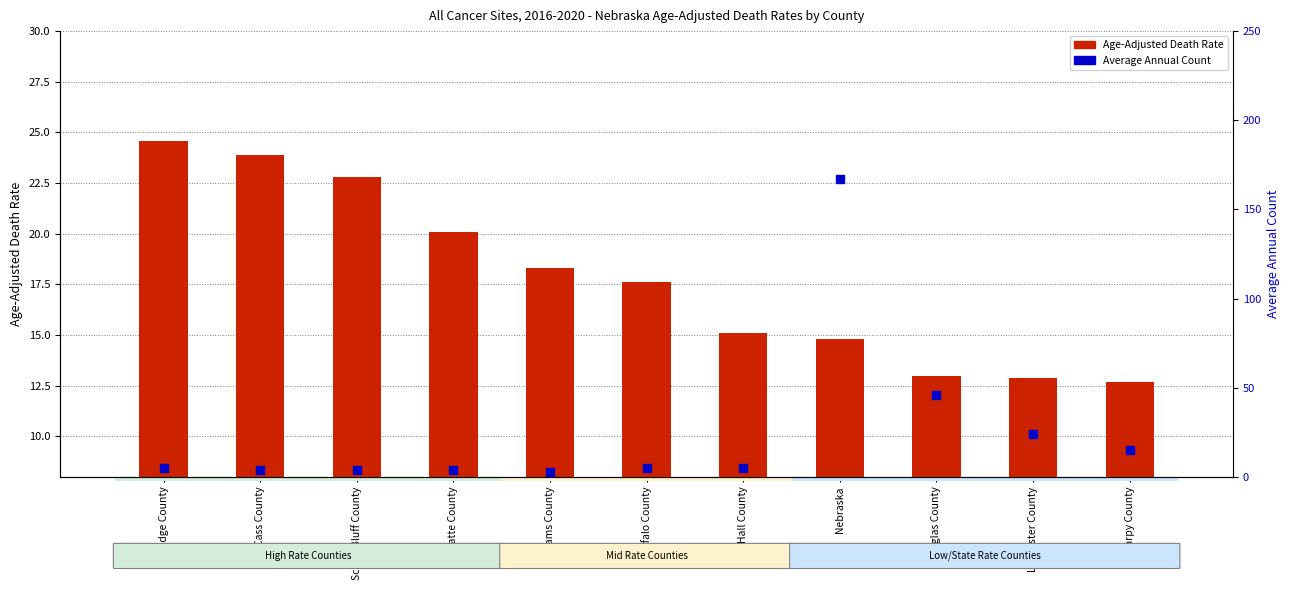

Which series has the widest spread of Y values?

Average Annual Count